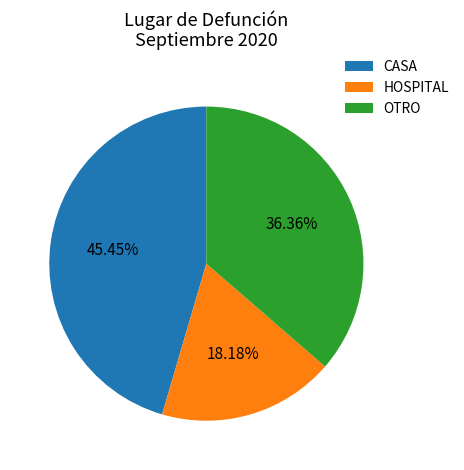

To the nearest percent, what is the difference between the CASA and HOSPITAL slice percentages?

27%